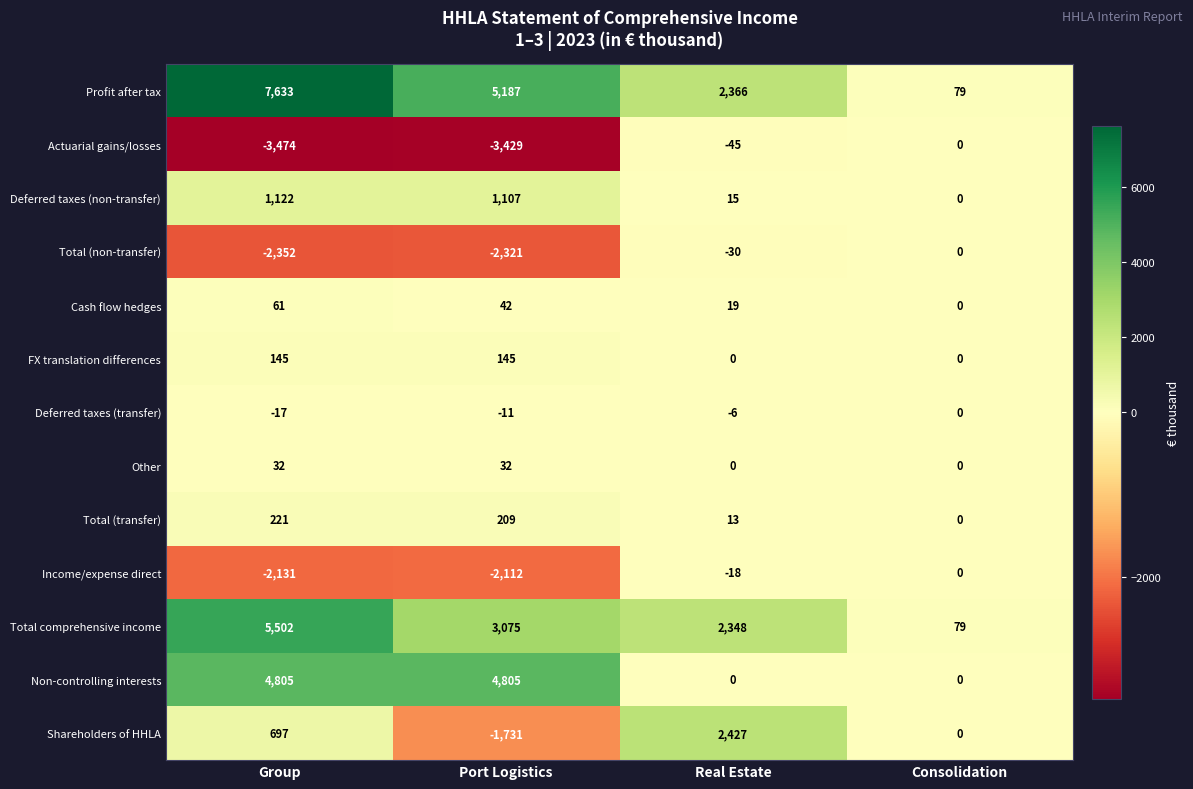

At which category does the chart reach its peak across all series?

Group